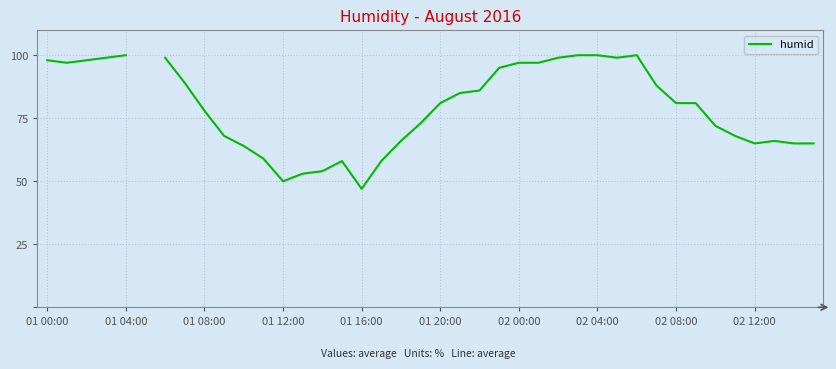

How many positive values are there?

39